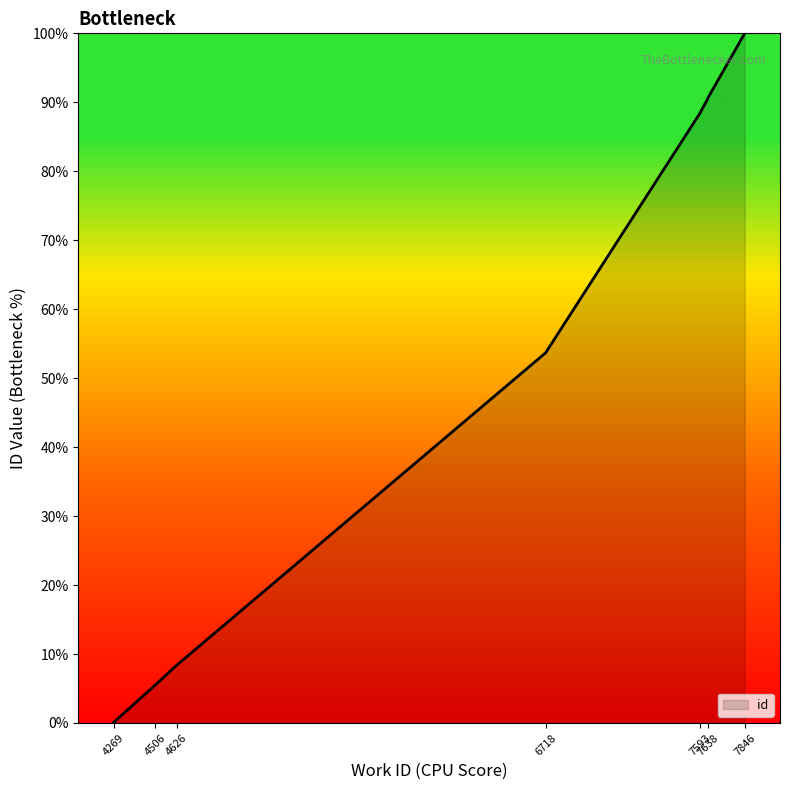

List the labels in order of value, smallest first.

4269, 4269, 4506, 4626, 6718, 7593, 7638, 7638, 7638, 7846